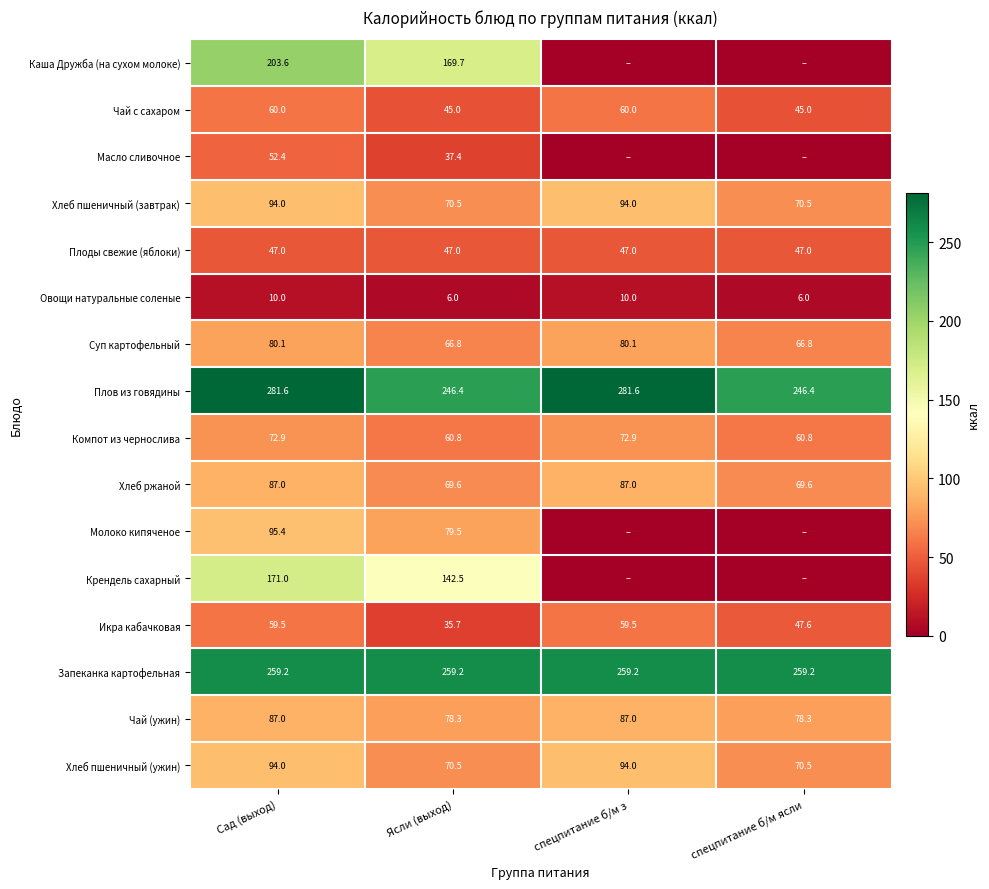

What value does the Икра кабачковая series have at спецпитание б/м ясли?

47.6